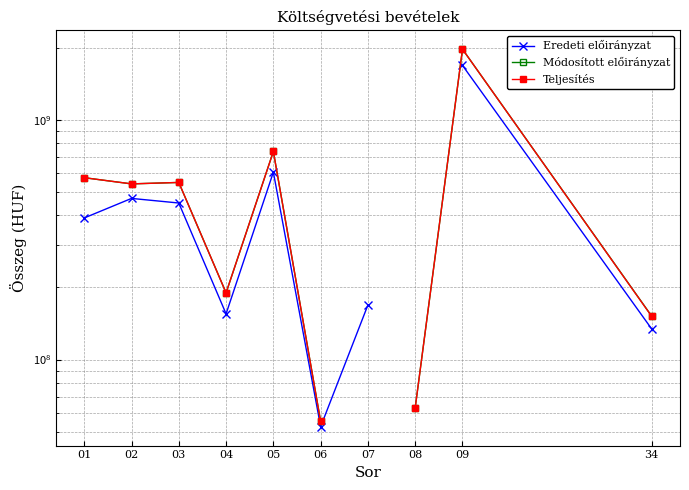

At which category does Teljesítés reach its first local valley?

02